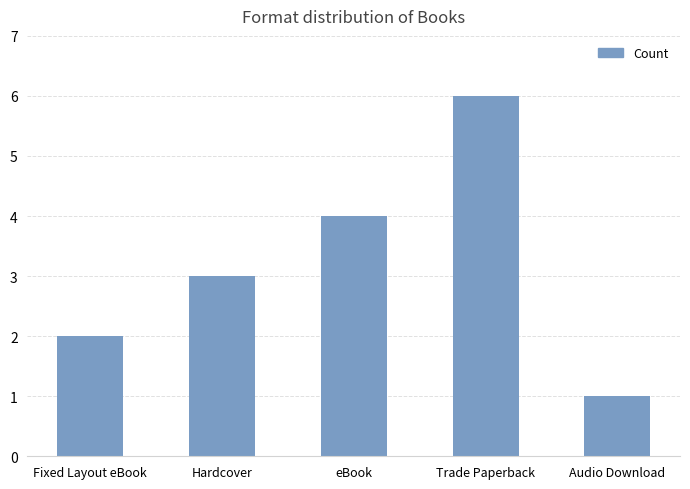

Between eBook and Trade Paperback, which is larger?

Trade Paperback